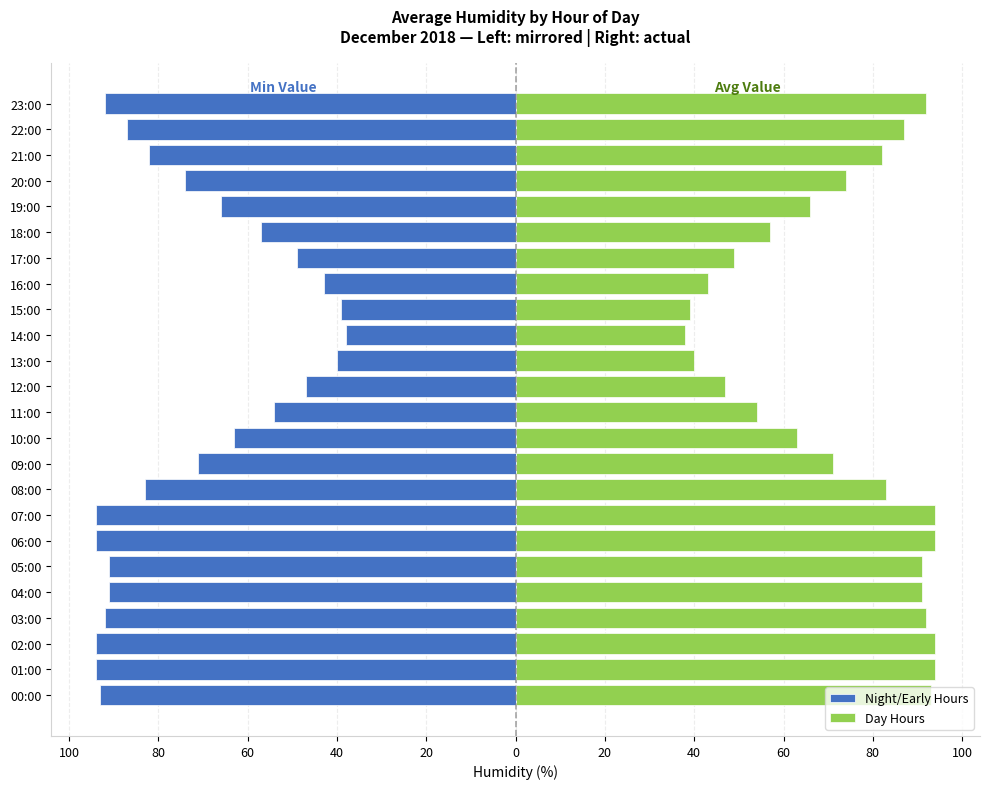

What is the difference between the highest and lowest values at 00:00?

186